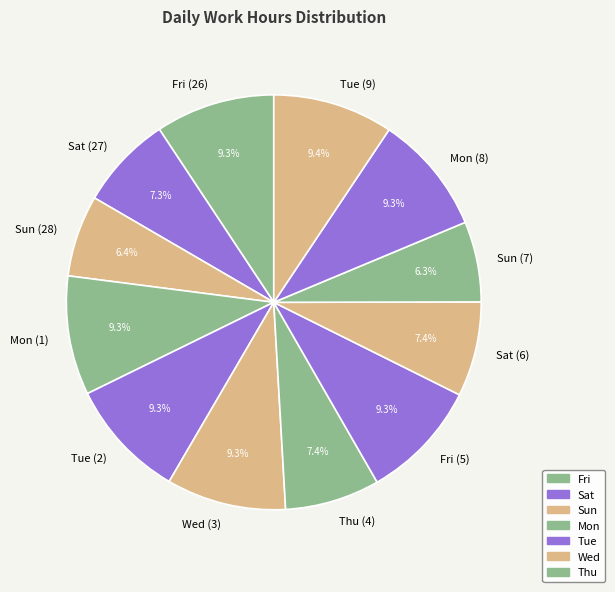

True or false: Mon (1) accounts for 24% of the total.

False